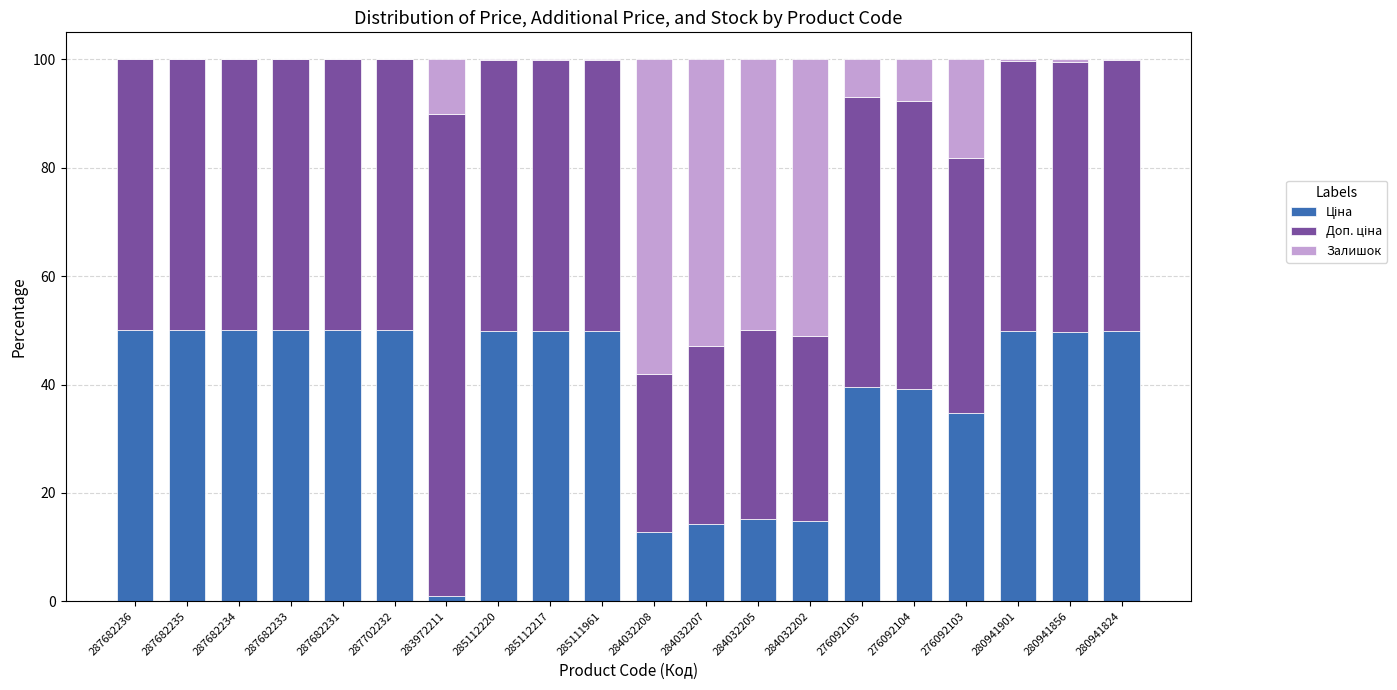

What is the total value across all series at 284032207?

100.0